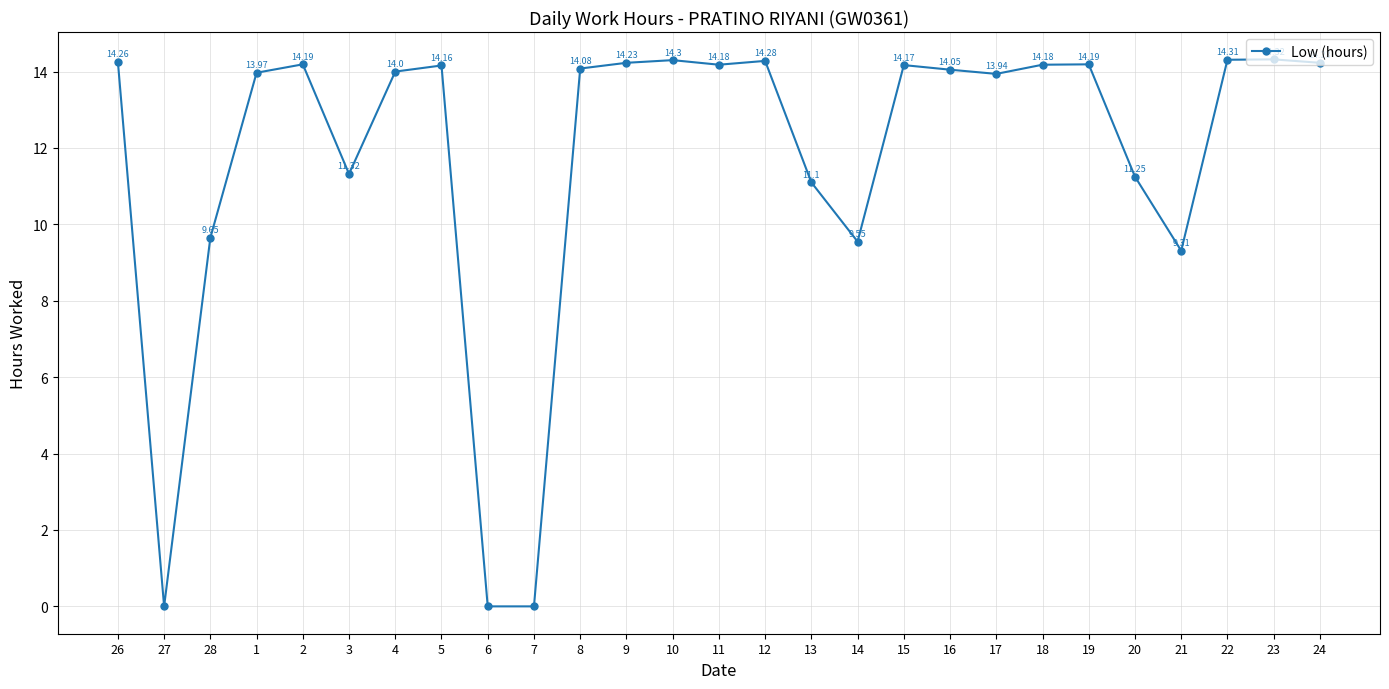

At which label is the value closest to 7?

21